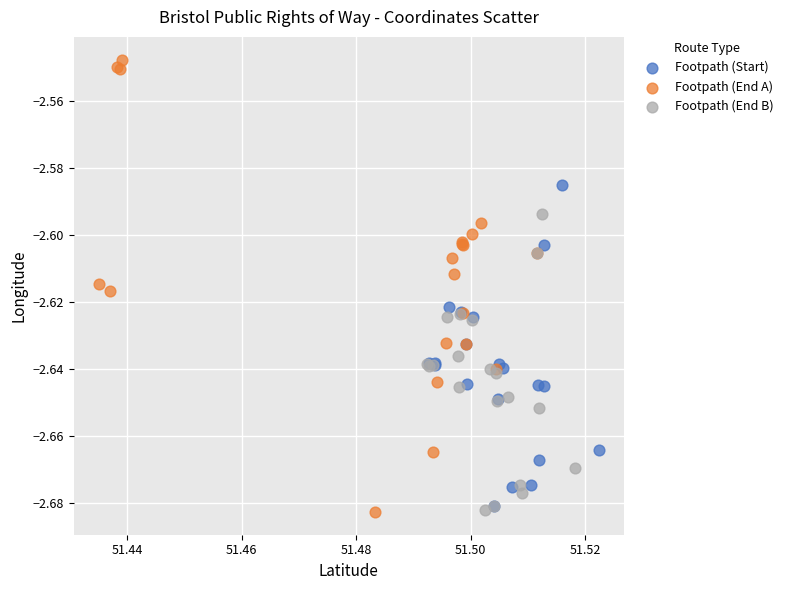

Which series has the largest Y range (max minus min)?

Footpath (End A)